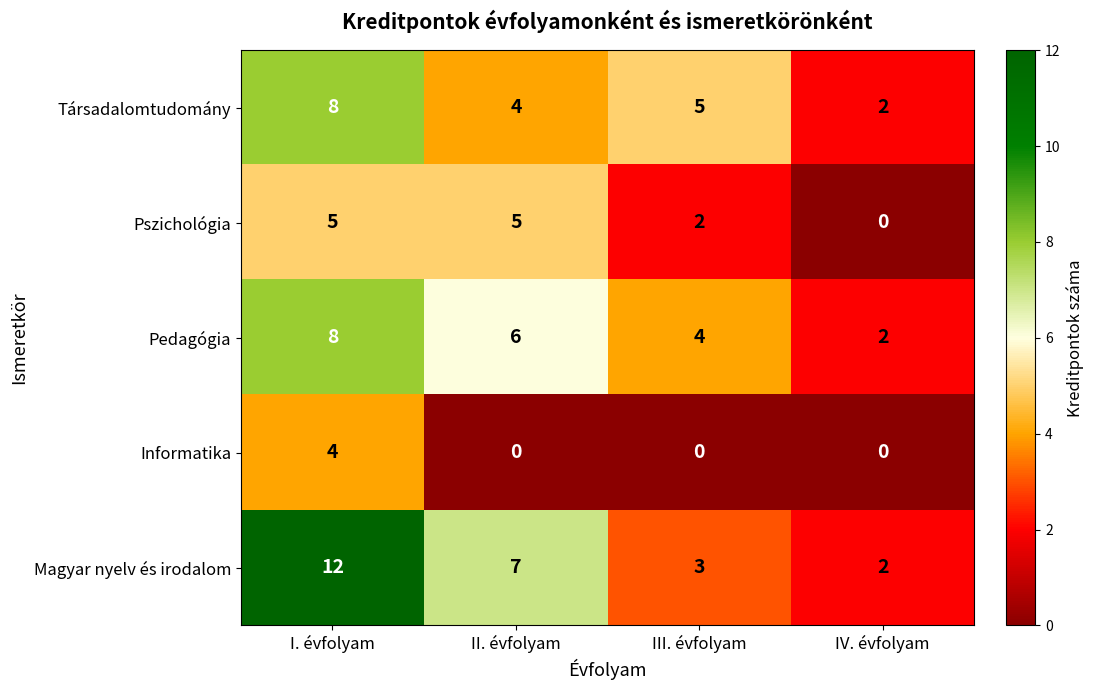

How many series are shown in this chart?

5